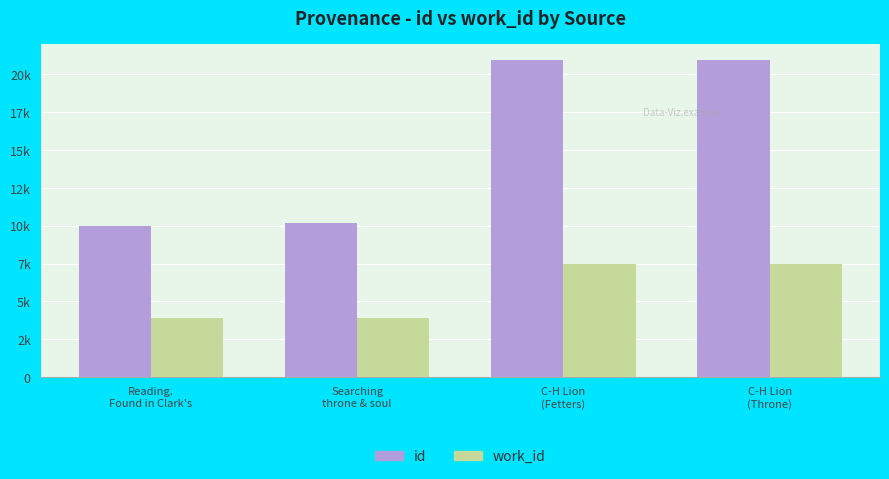

What is the label of the 3rd bar from the left?

C-H Lion
(Fetters)